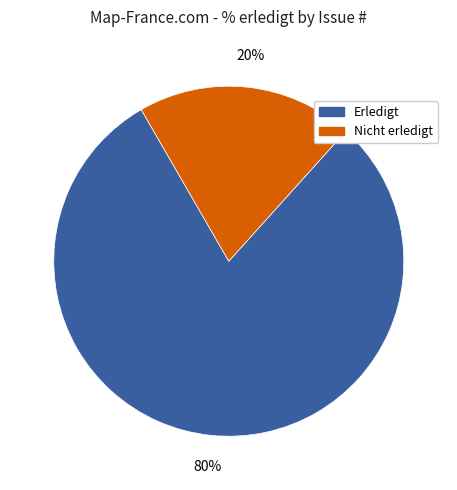

How many slices are in this pie chart?

2